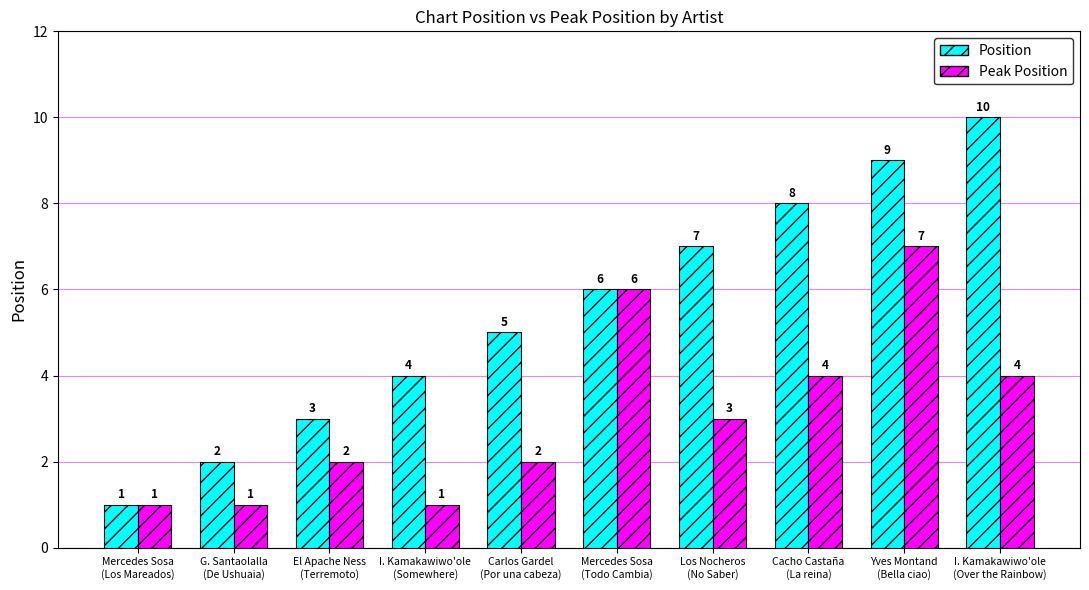

Reading left to right, extract all data points from this chart.

Position: 1	2	3	4	5	6	7	8	9	10
Peak Position: 1	1	2	1	2	6	3	4	7	4